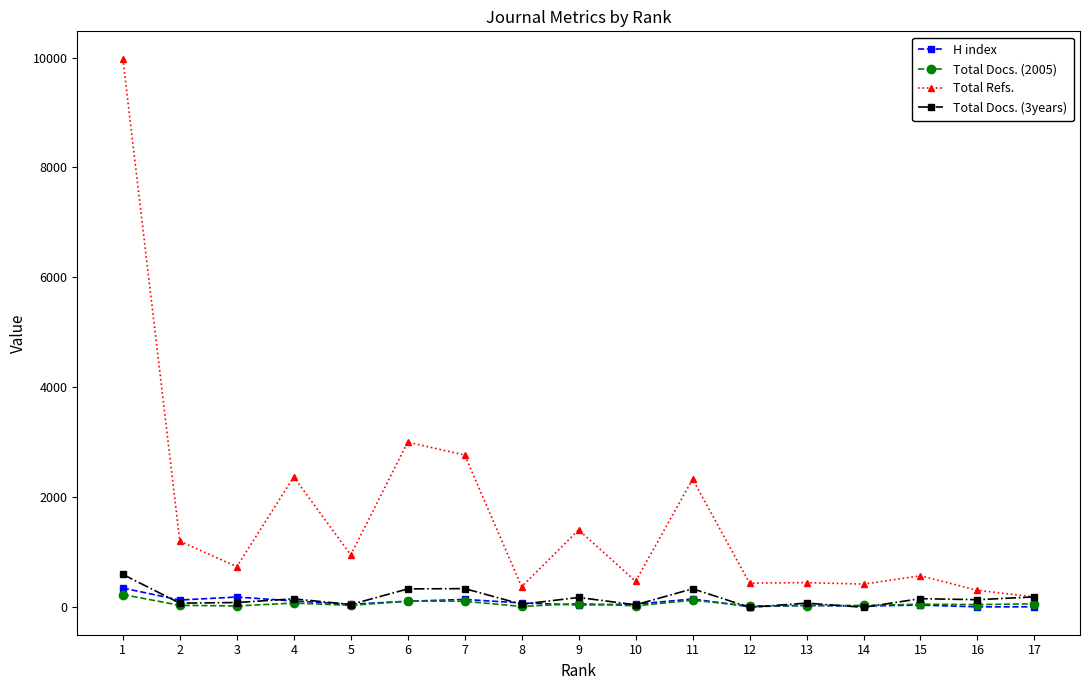

Does the chart display data point markers on the line(s)?

Yes